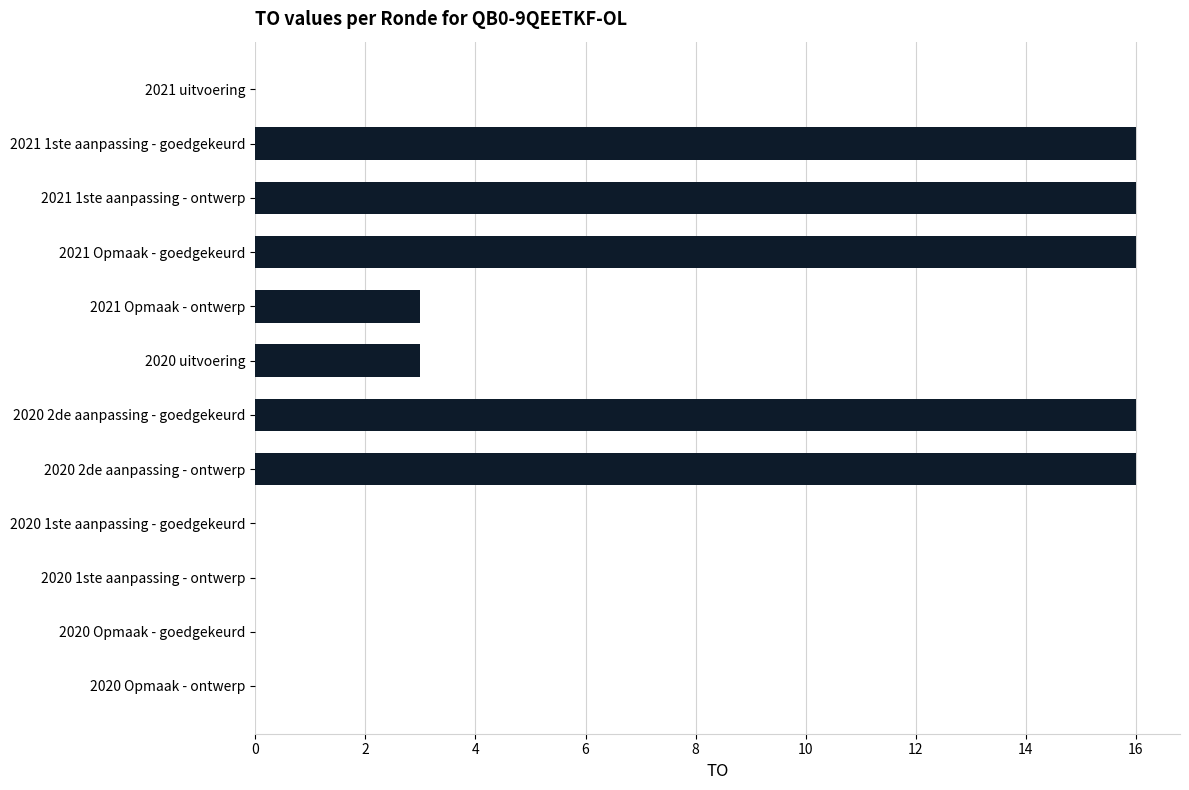

Reading top to bottom, transcribe all the data shown in this chart.

2021 uitvoering=0	2021 1ste aanpassing - goedgekeurd=16	2021 1ste aanpassing - ontwerp=16	2021 Opmaak - goedgekeurd=16	2021 Opmaak - ontwerp=3	2020 uitvoering=3	2020 2de aanpassing - goedgekeurd=16	2020 2de aanpassing - ontwerp=16	2020 1ste aanpassing - goedgekeurd=0	2020 1ste aanpassing - ontwerp=0	2020 Opmaak - goedgekeurd=0	2020 Opmaak - ontwerp=0